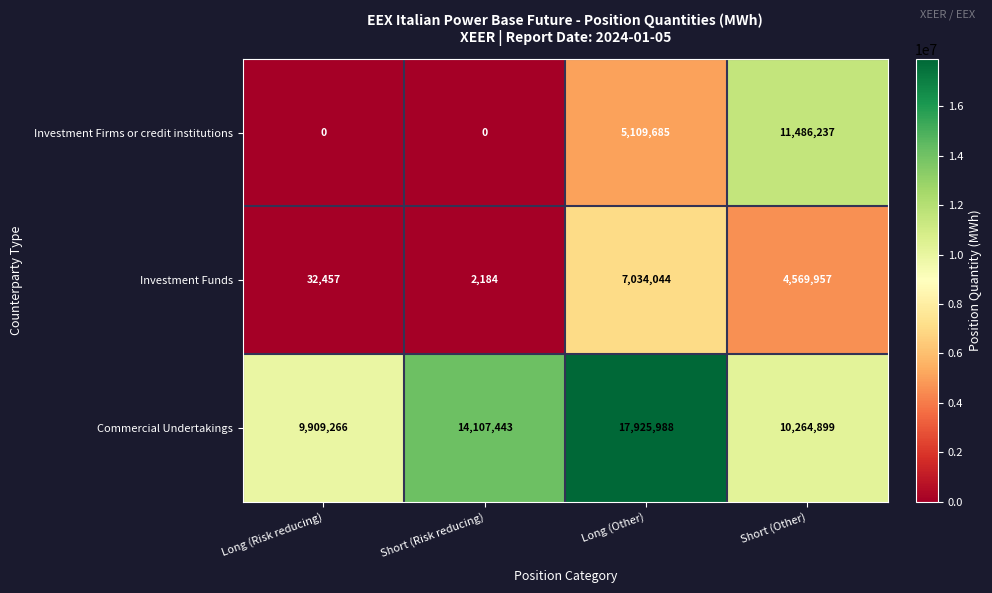

What is the difference between the maximum and minimum values in the Commercial Undertakings series?

8016722